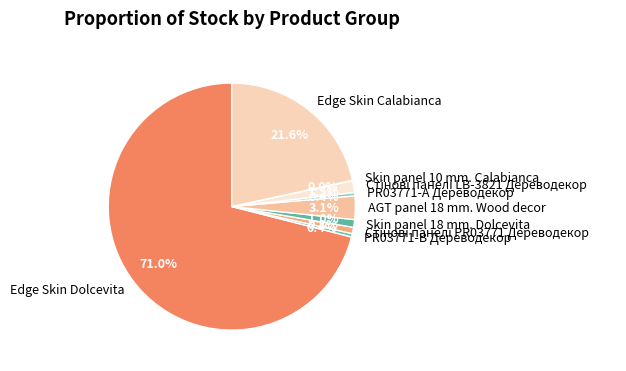

Which slice is the largest?

Edge Skin Dolcevita